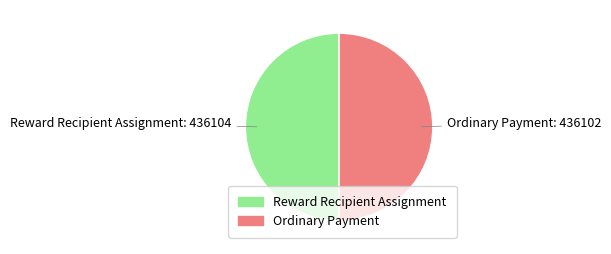

How many segments does this pie chart have?

2